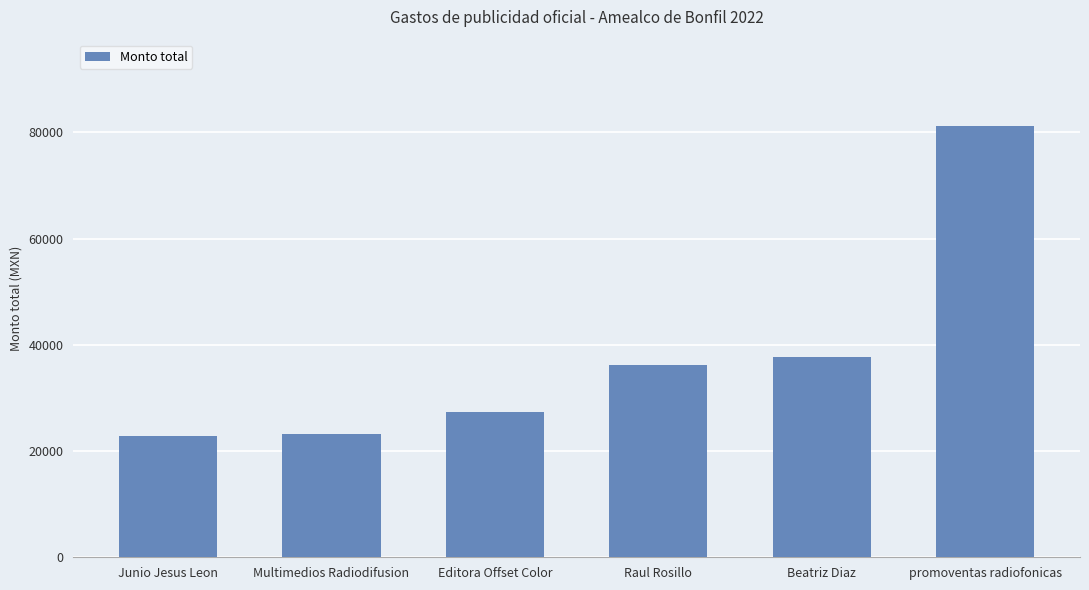

True or false: the data shows 27430.5 at Editora Offset Color.

True